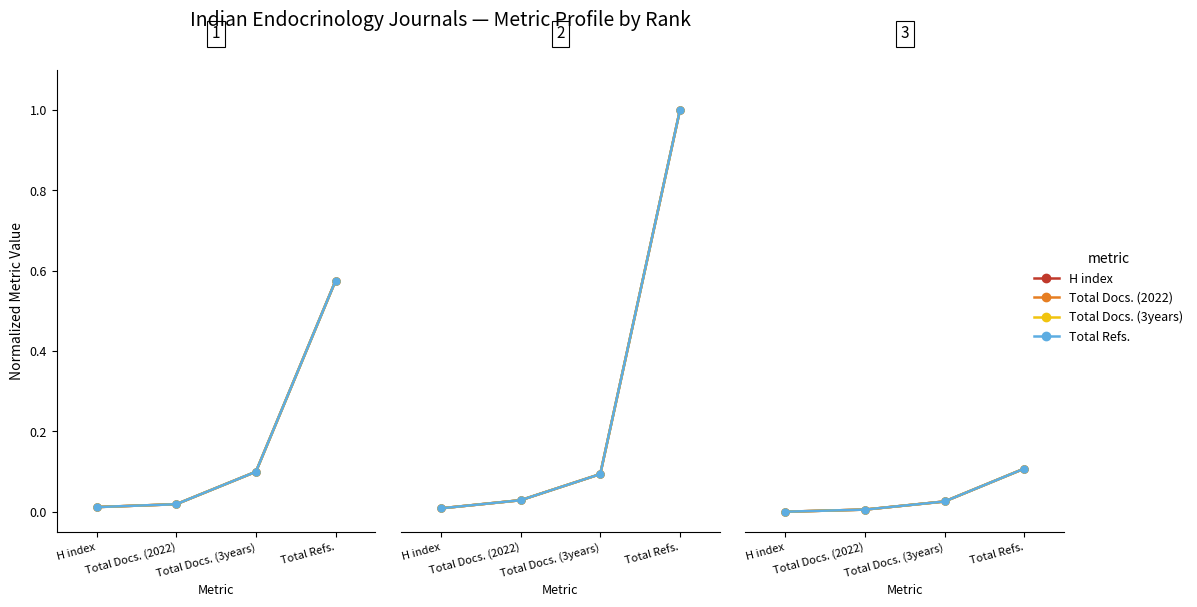

True or false: H index has a value of 0.1 at Total Refs..

False